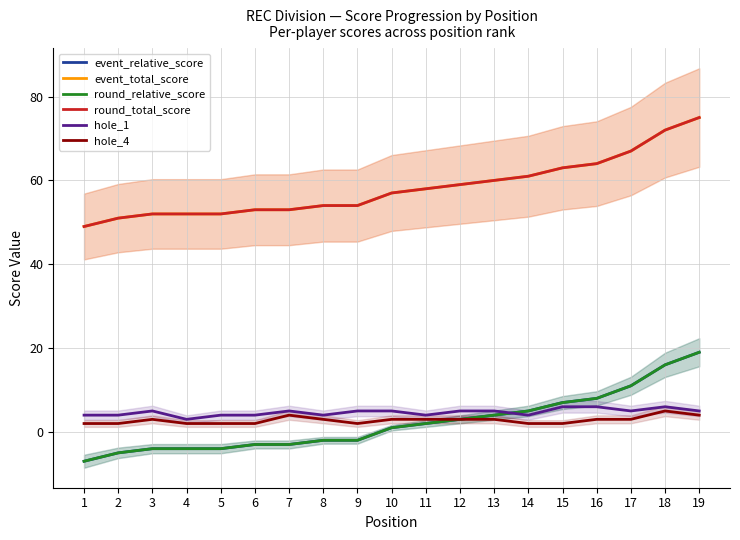

Which series changed the most between 2 and 18?

event_relative_score